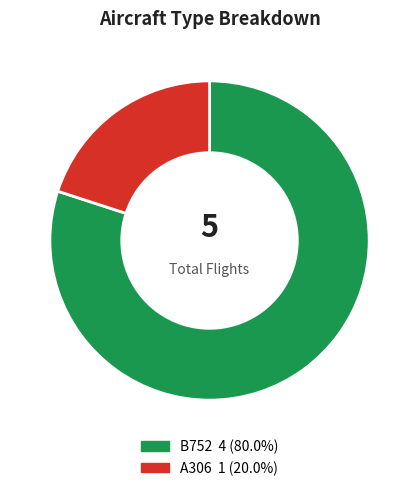

Which has a higher value, A306 or B752?

B752